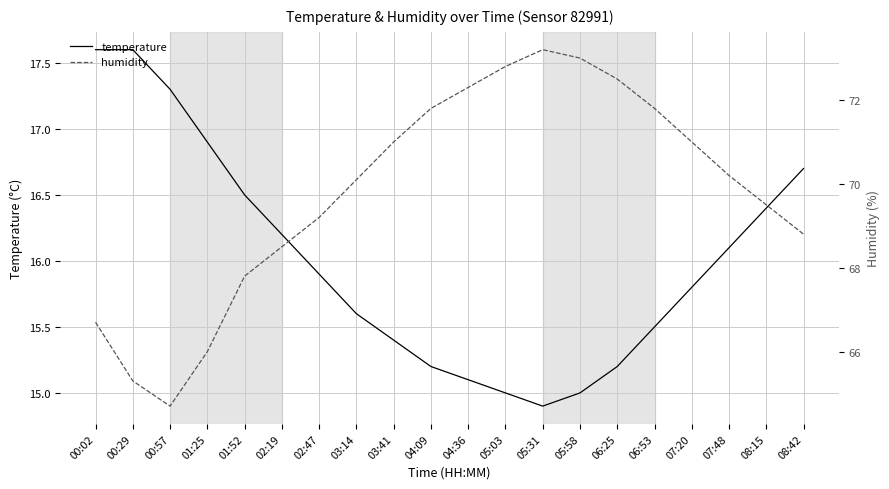

How many data points does each series have?

20